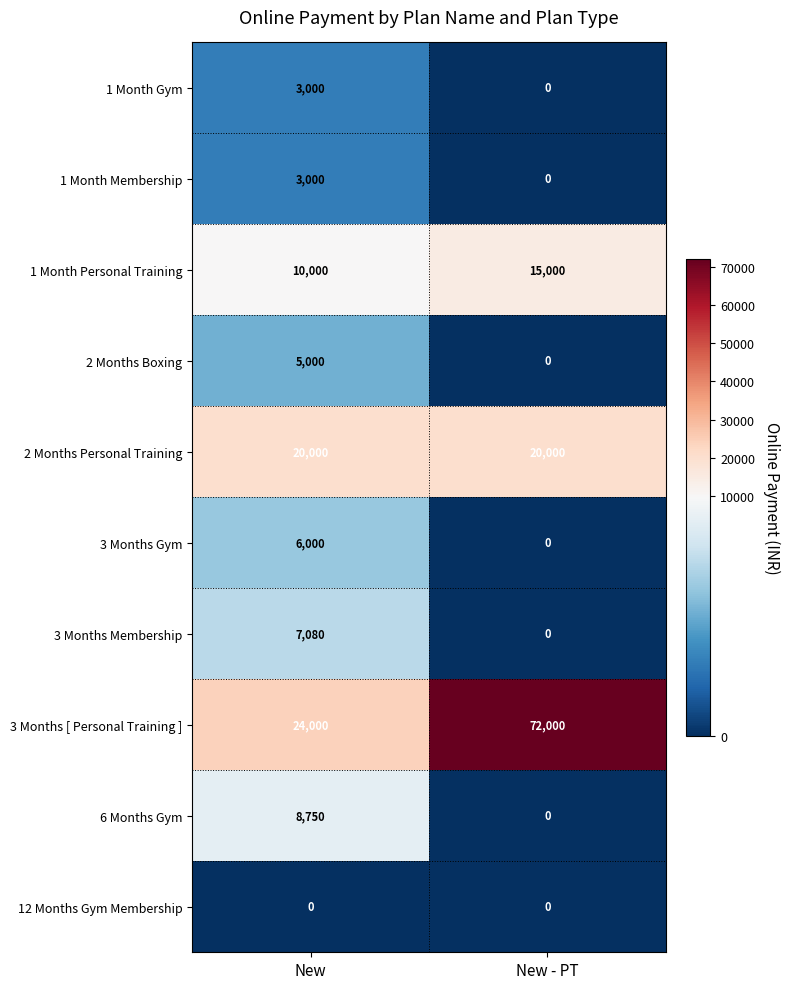

Which series changed the most between New and New - PT?

3 Months [ Personal Training ]